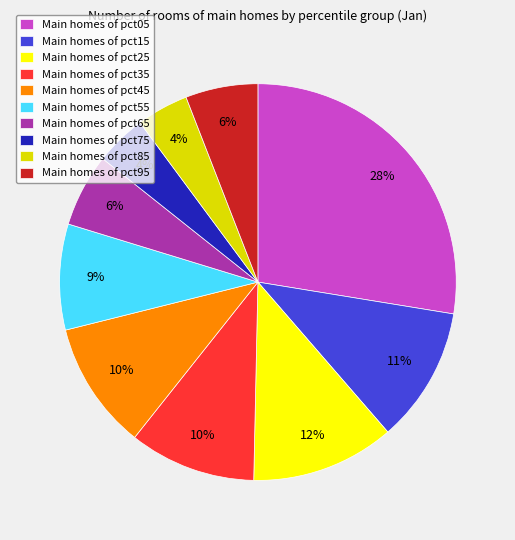

To the nearest percent, what portion does Main homes of pct95 represent?

6%